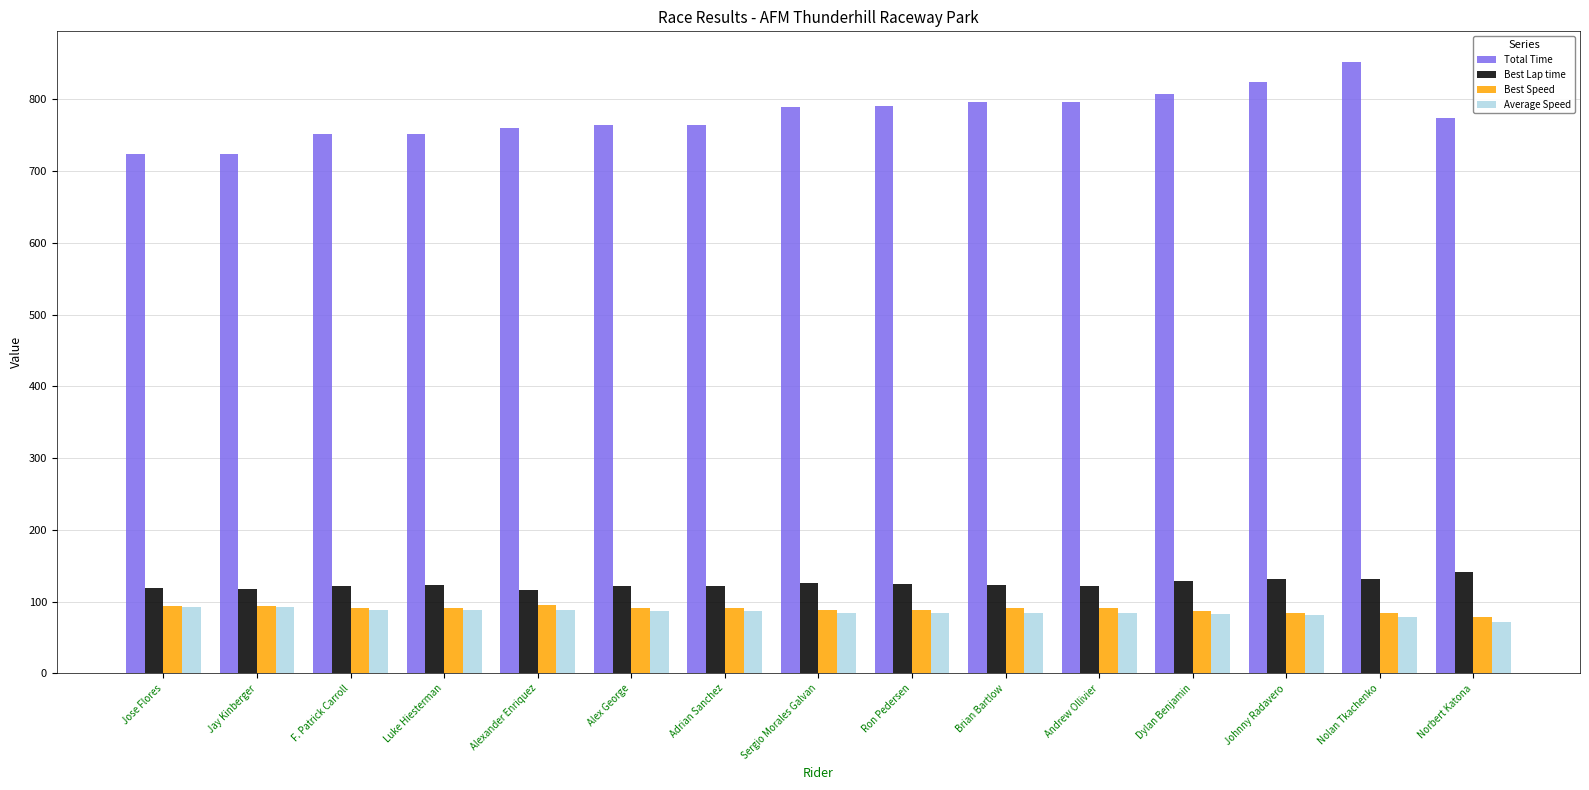

The value of Best Speed at Brian Bartlow is 90.7. True or false?

True